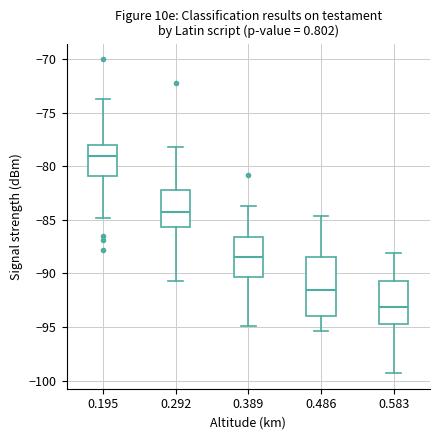

Which box's median line is the highest?

0.195